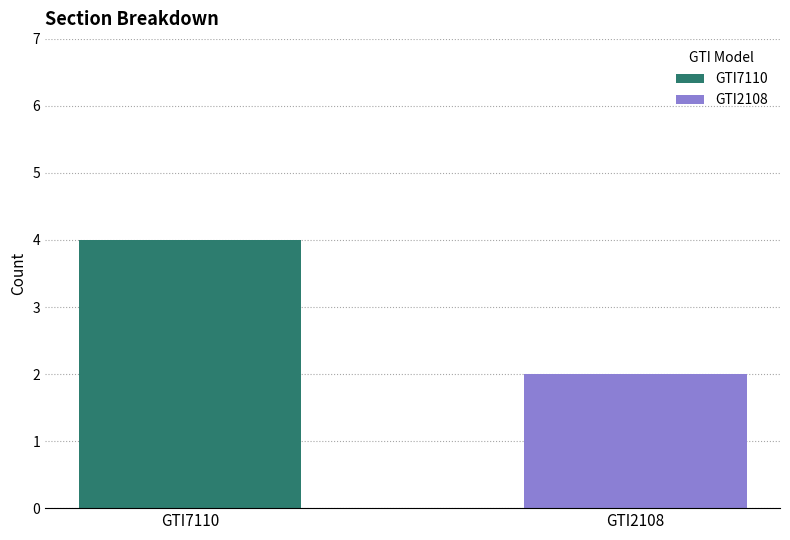

What is the sum of all values?

6